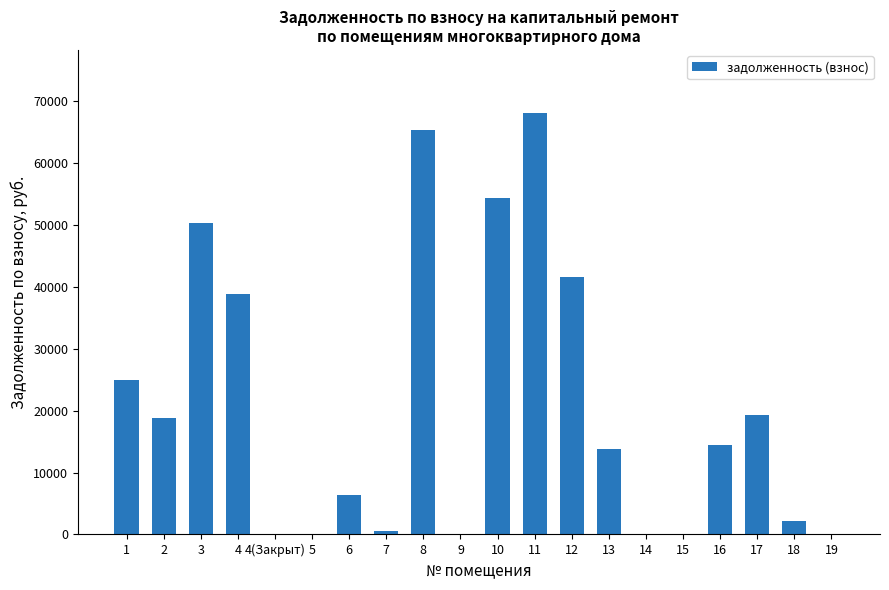

True or false: the data shows 38820.7 at 4.

True